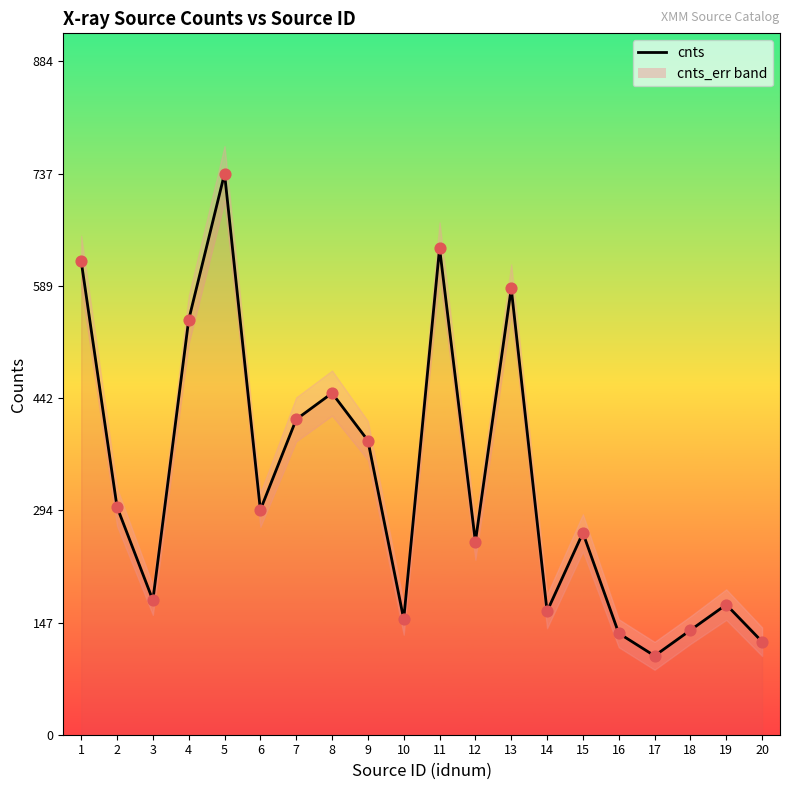

Which has a higher value, 13 or 9?

13